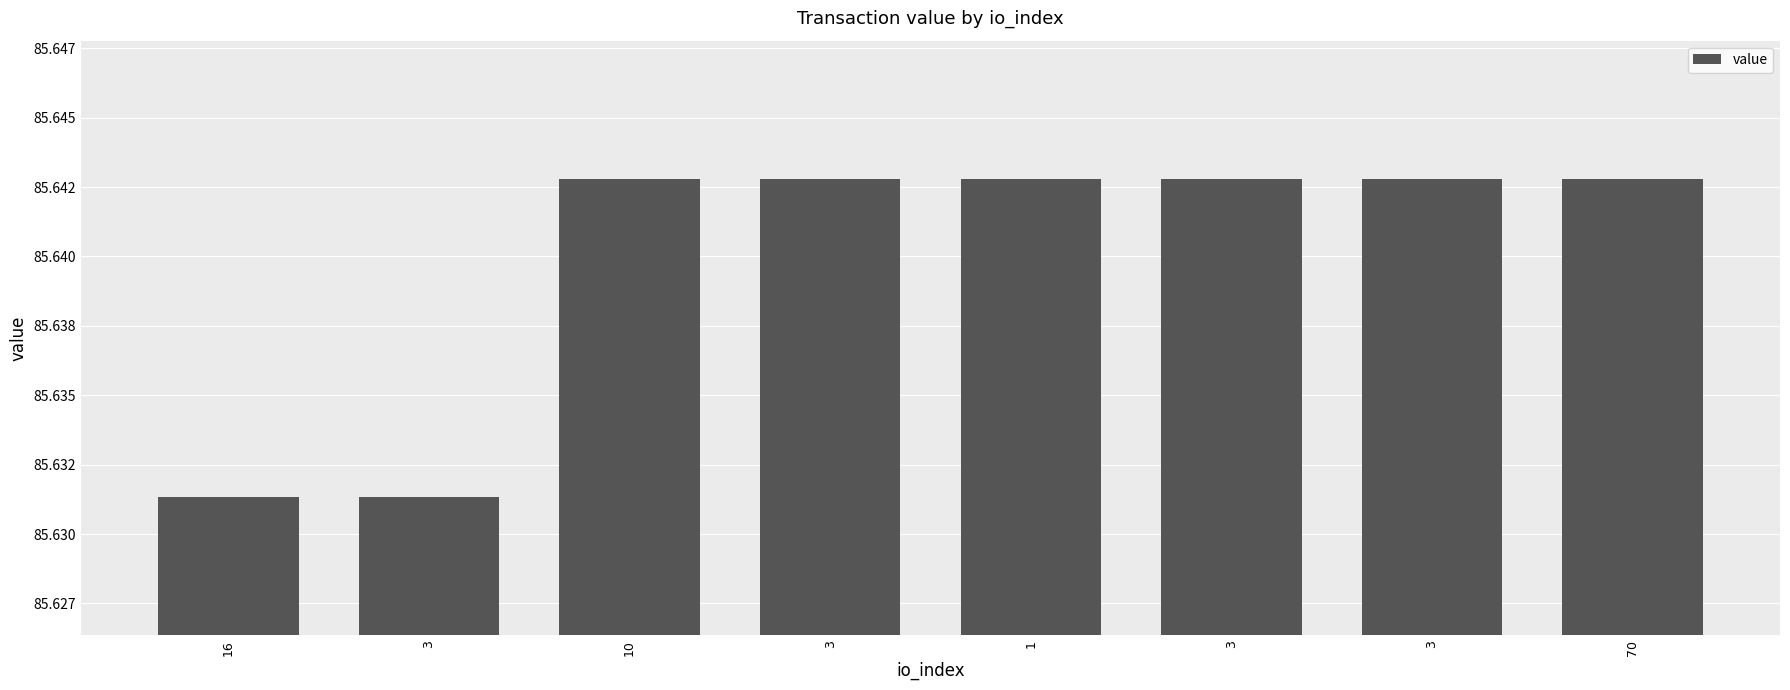

What is the smallest value displayed?

85.6